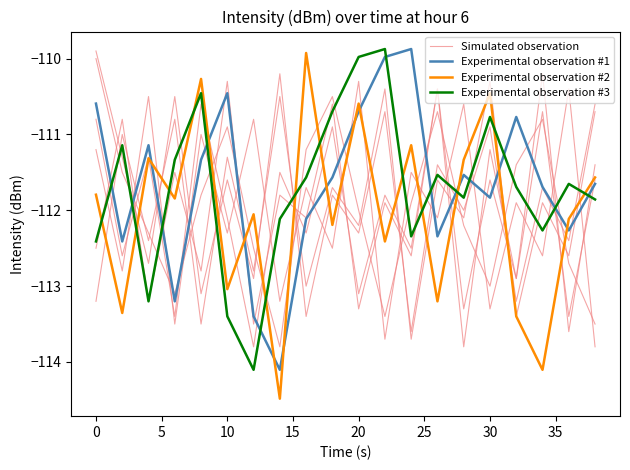

The value of Experimental observation #3 at 0 is -32.4. True or false?

False